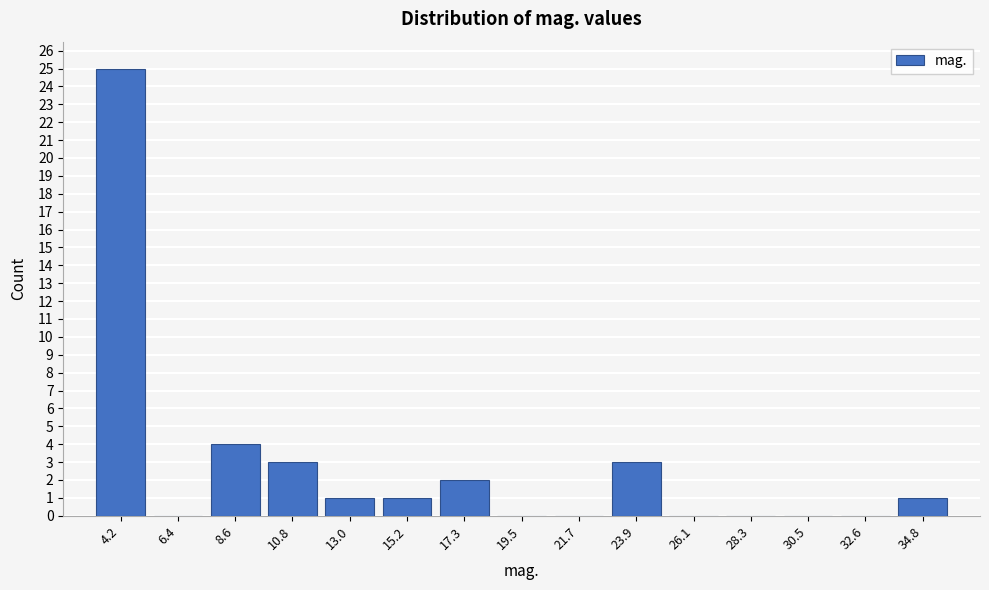

How tall is the bar that spans 16.0 to 18.5 on the x-axis? Neither the bar edges nor the heights are printed on the chart, so give them approximately, as read against the axes.

2